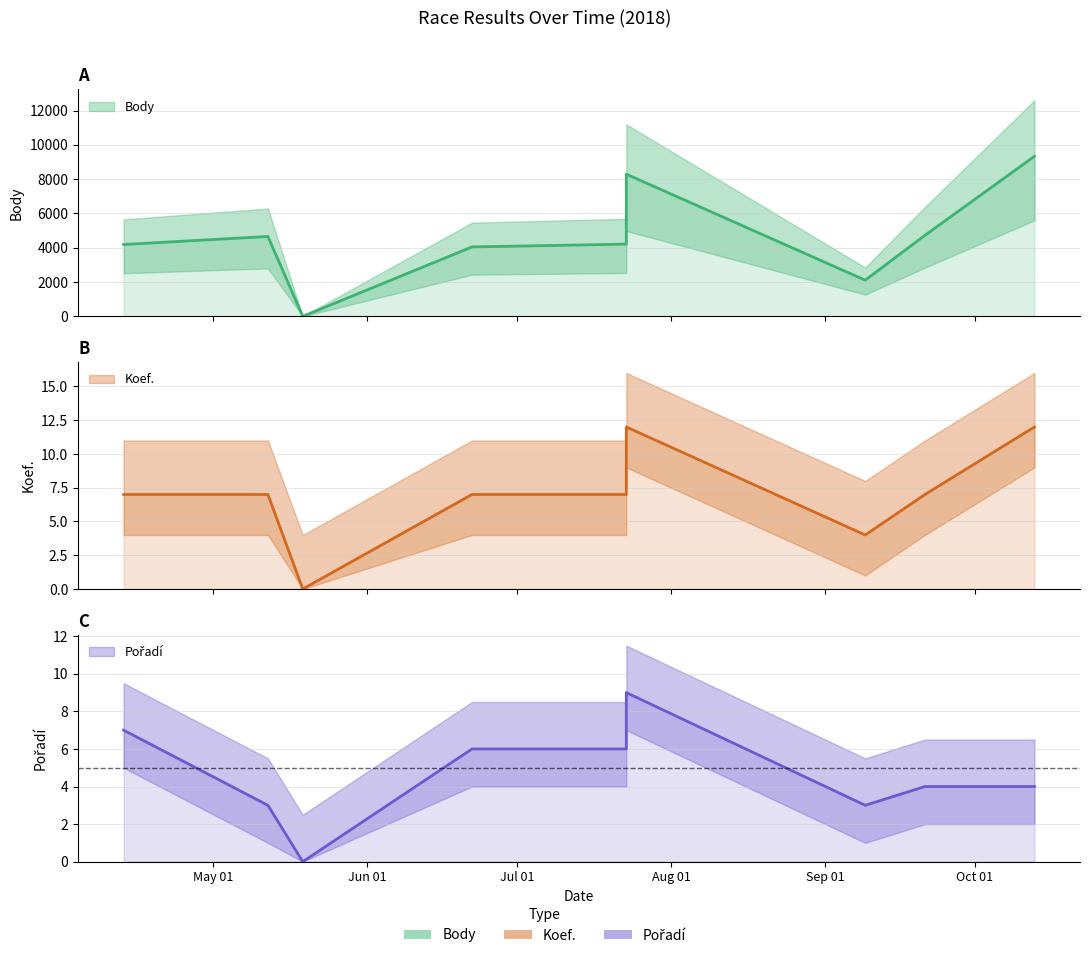

At 2018-06-22, list the series in order from smallest to largest.

Pořadí, Koef., Body